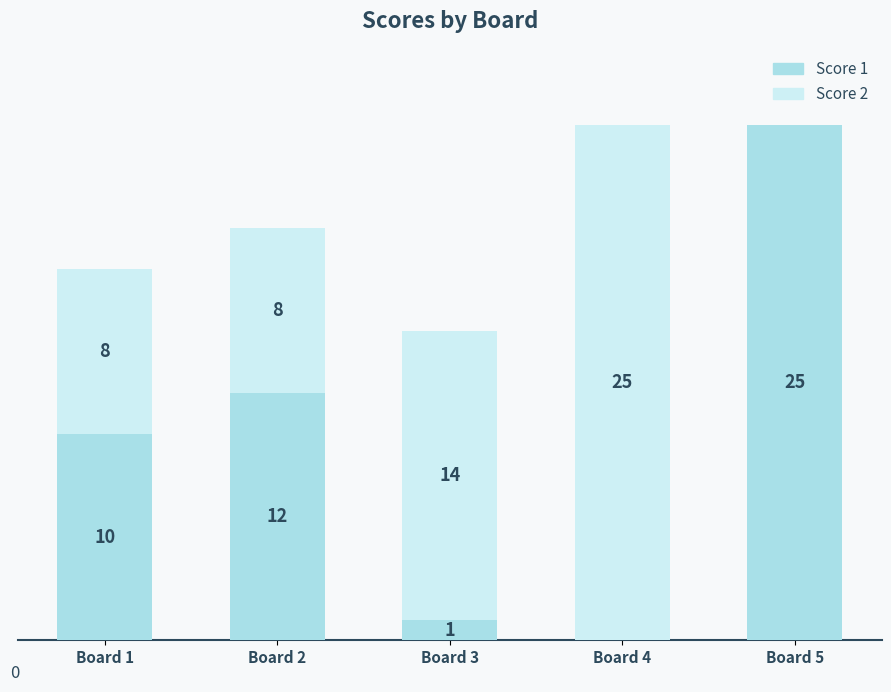

True or false: Score 2 has a value of 33 at Board 4.

False